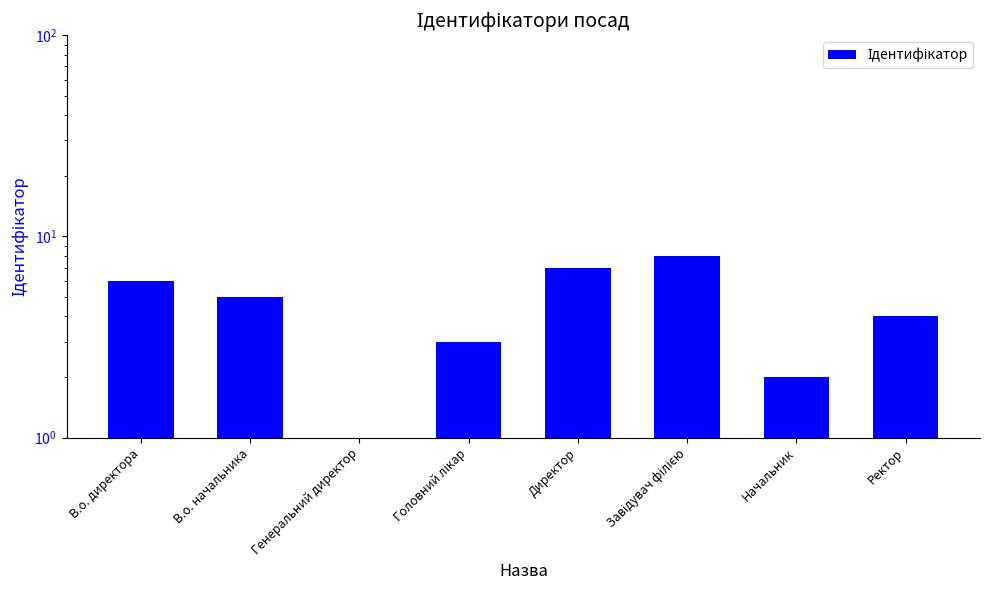

What is the approximate value at В.о. директора?

6